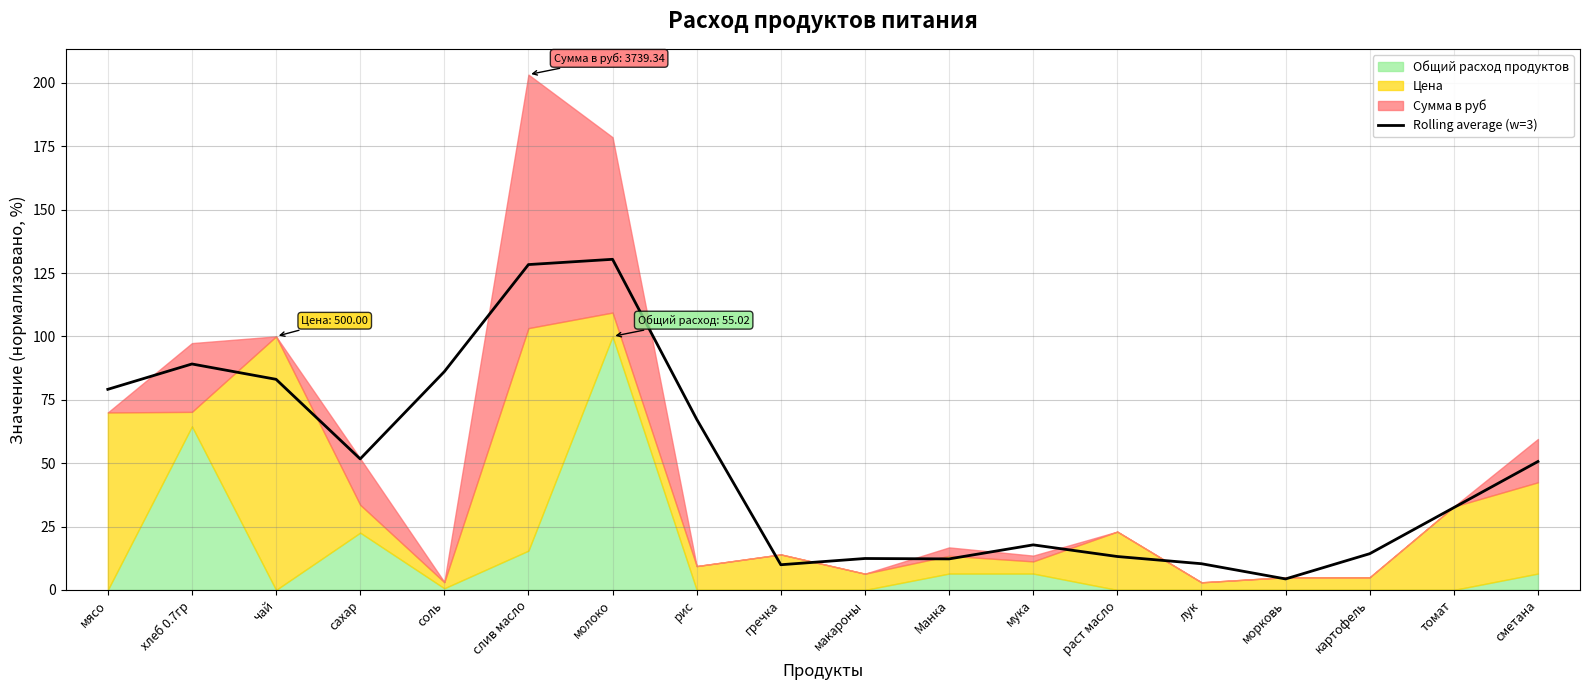

Approximately how many times larger is the value at соль compared to сахар?

1.7